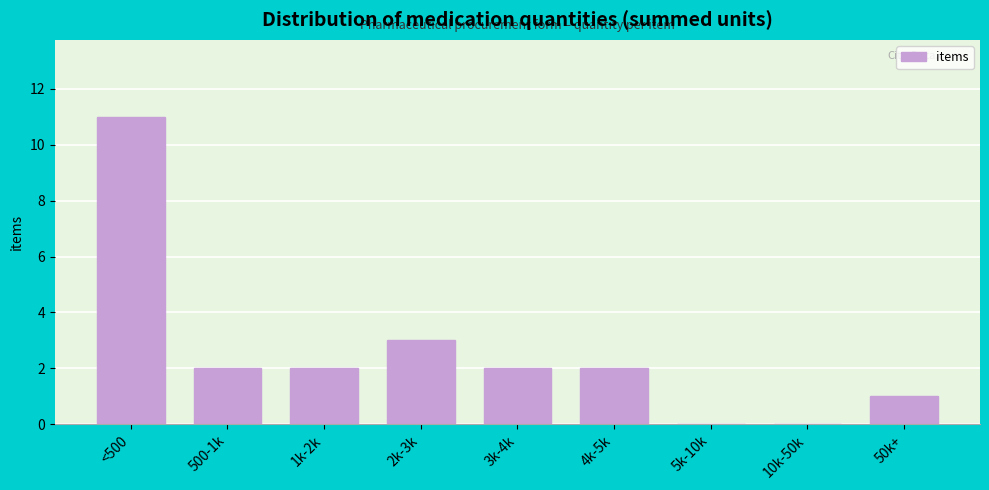

Reading left to right, transcribe all the data shown in this chart.

<500=11	500-1k=2	1k-2k=2	2k-3k=3	3k-4k=2	4k-5k=2	5k-10k=0	10k-50k=0	50k+=1